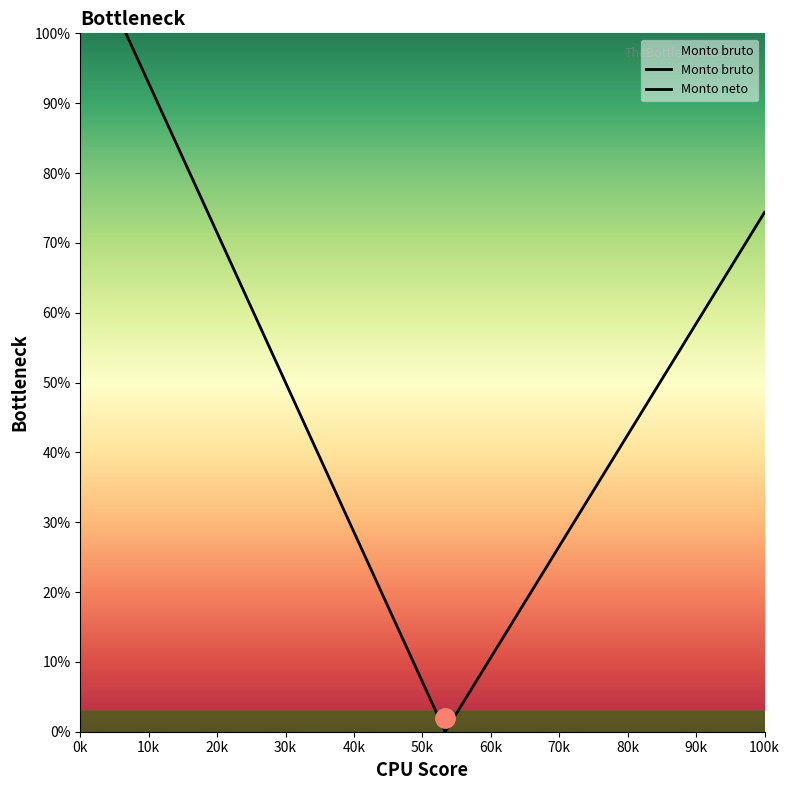

How many data points in Monto bruto are above 57?

4